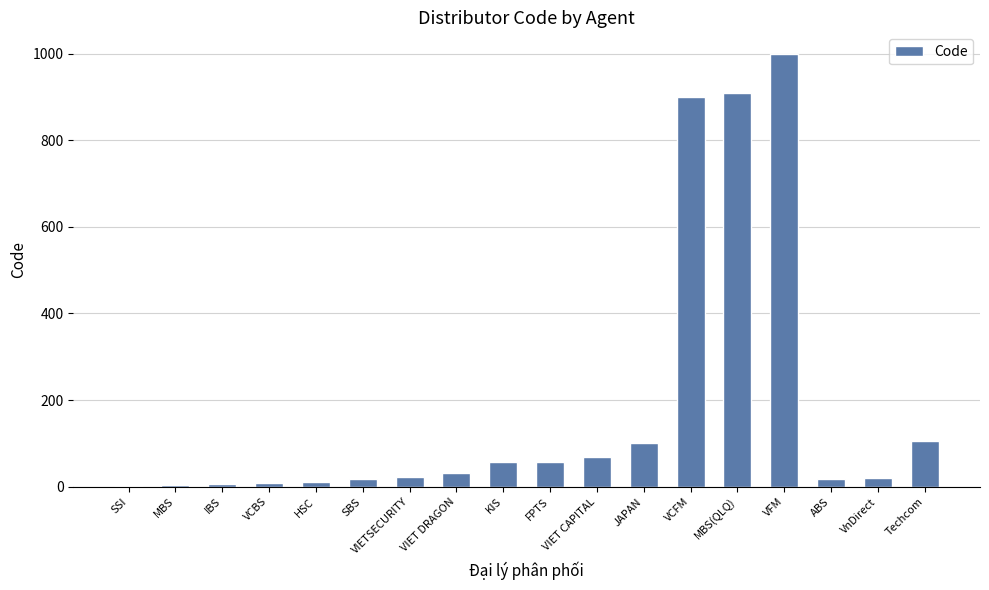

Approximately how many times larger is the value at FPTS compared to Techcom?

0.6